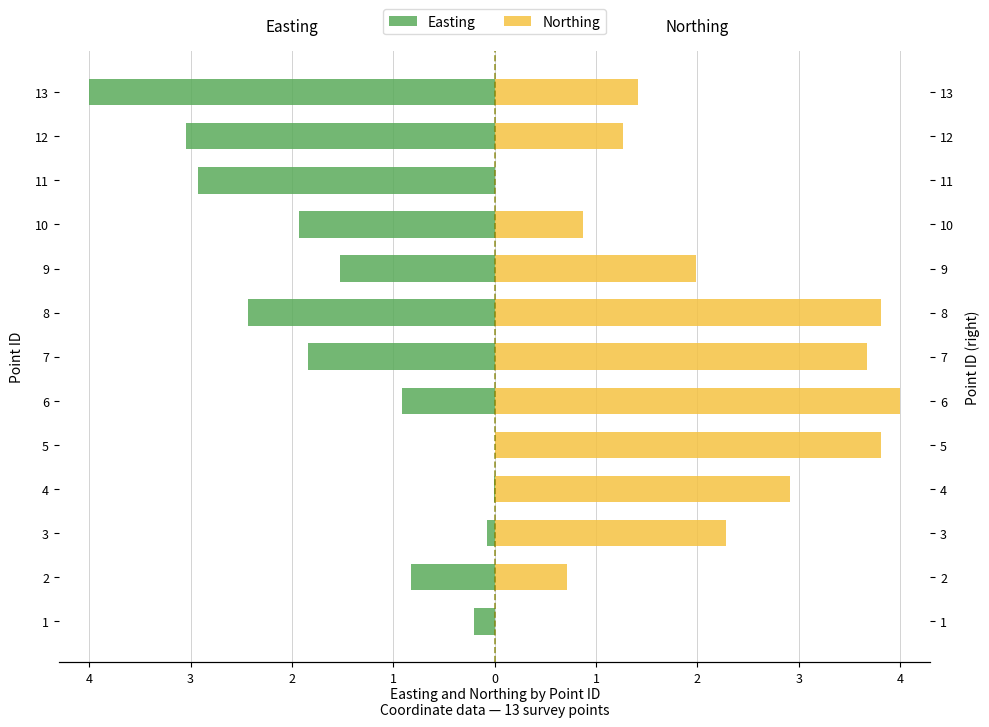

List the series in order of their peak value, lowest first.

Easting, Northing